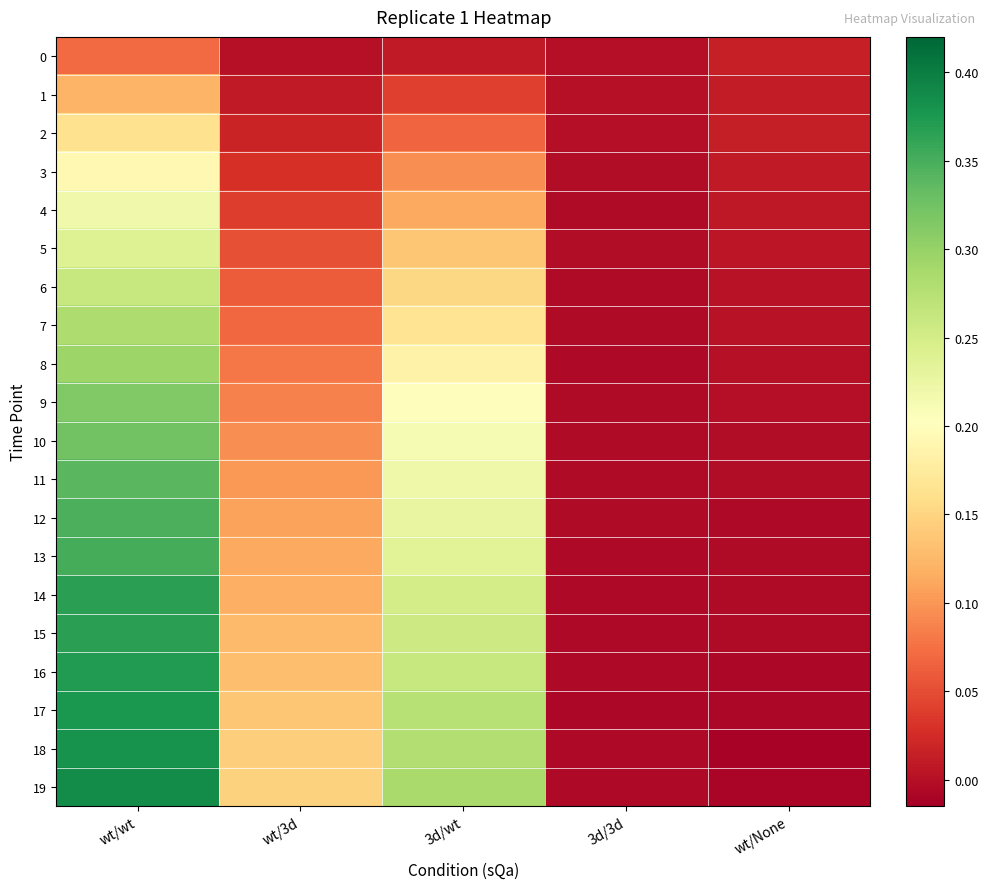

How many data points does each series have?

5